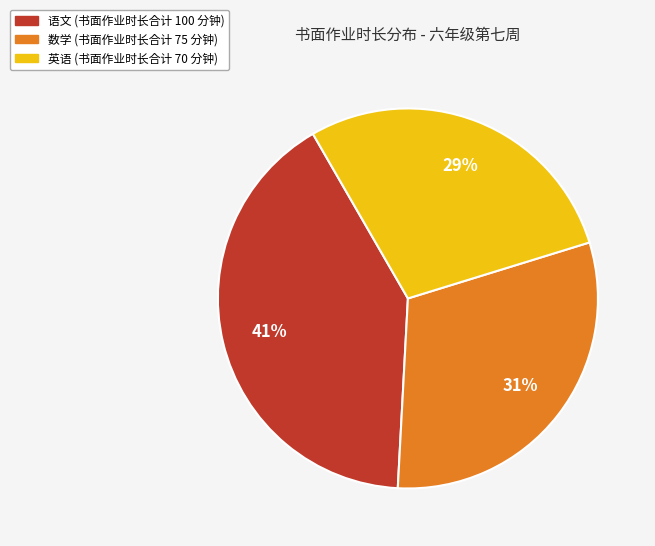

Is there any slice that represents more than half of the pie?

No